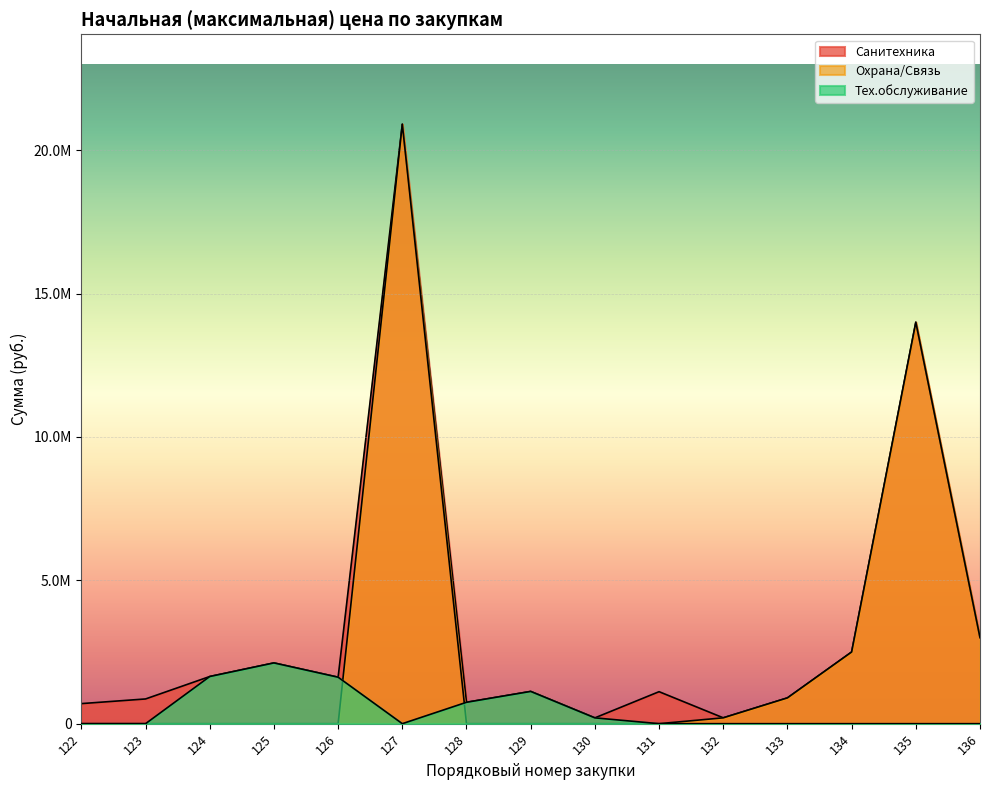

In Санитехника, how many points are lower than both neighbors (excluding endpoints)?

4